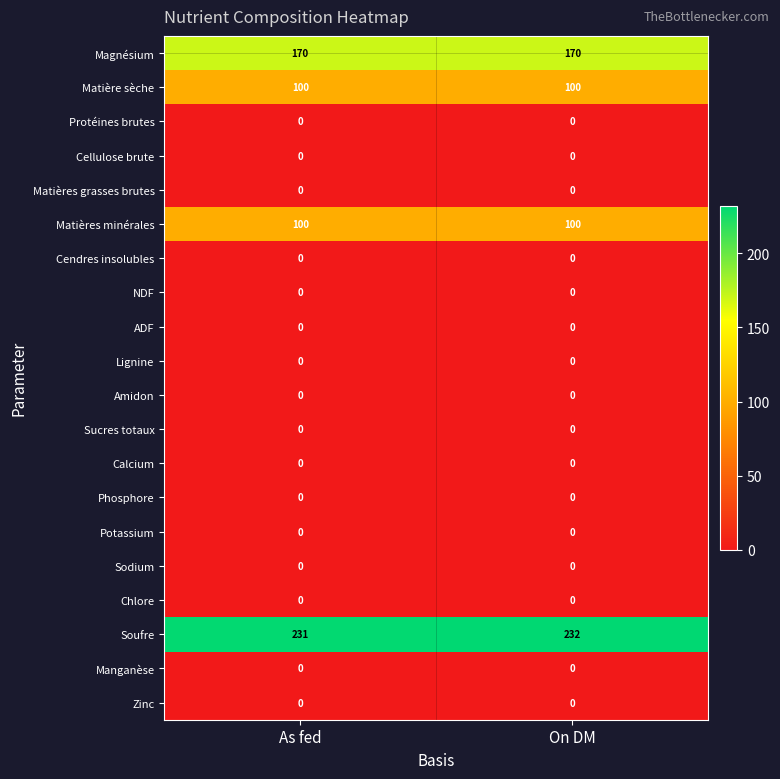

At how many categories does at least one series exceed 198?

2